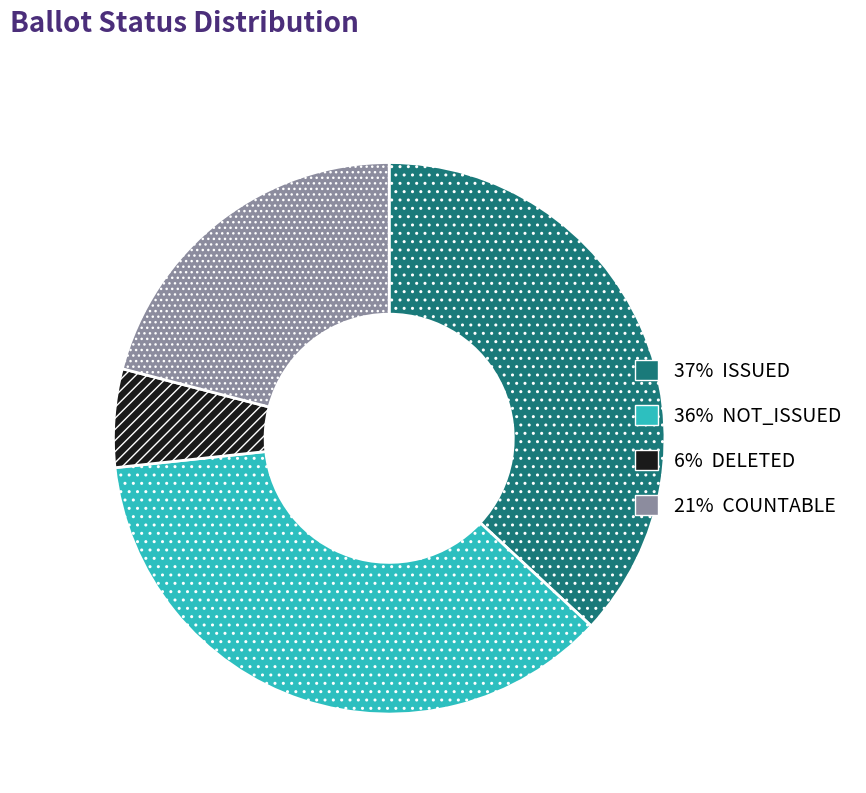

Does any single category account for the majority?

No